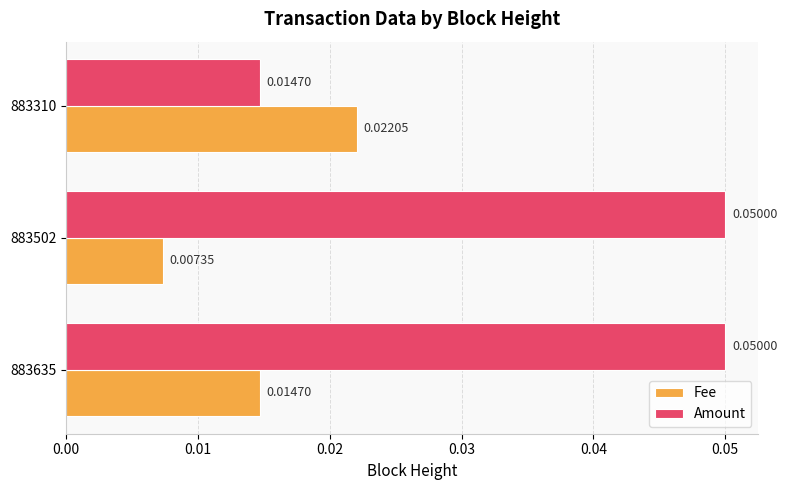

What are all the series names shown in the legend?

Fee, Amount